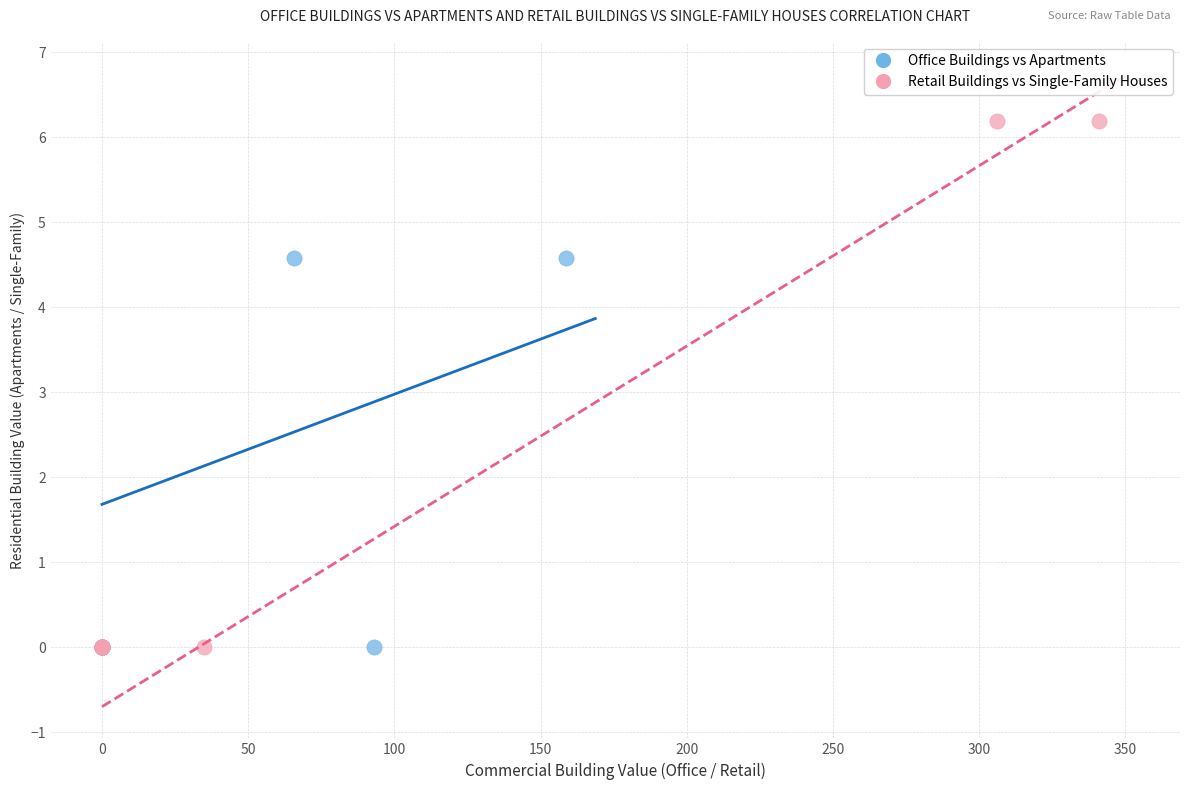

Which series reaches the maximum Y coordinate?

Retail Buildings vs Single-Family Houses